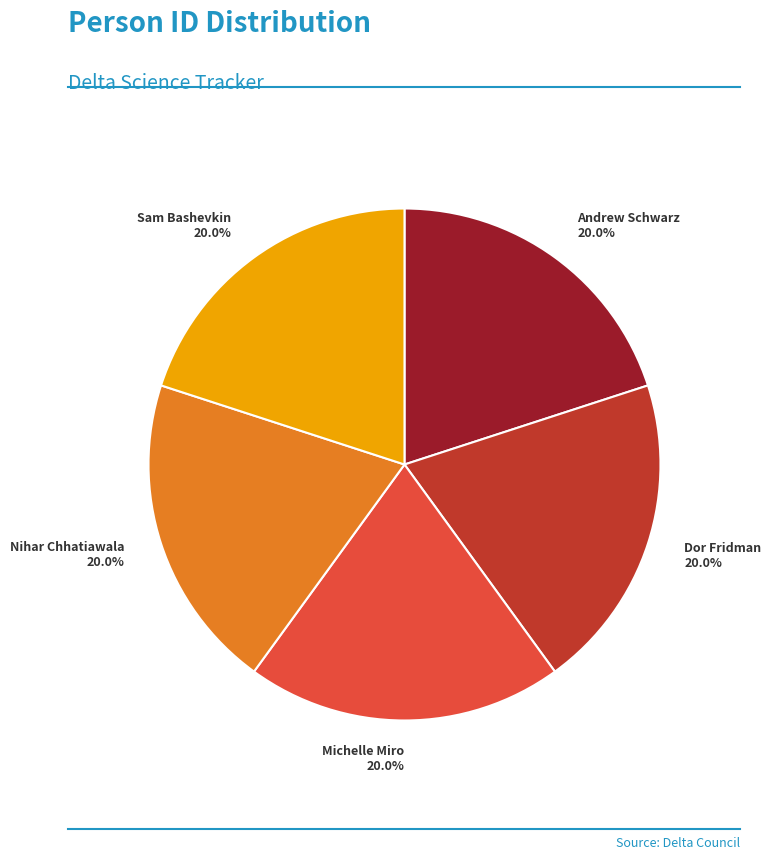

Does any single category account for the majority?

No